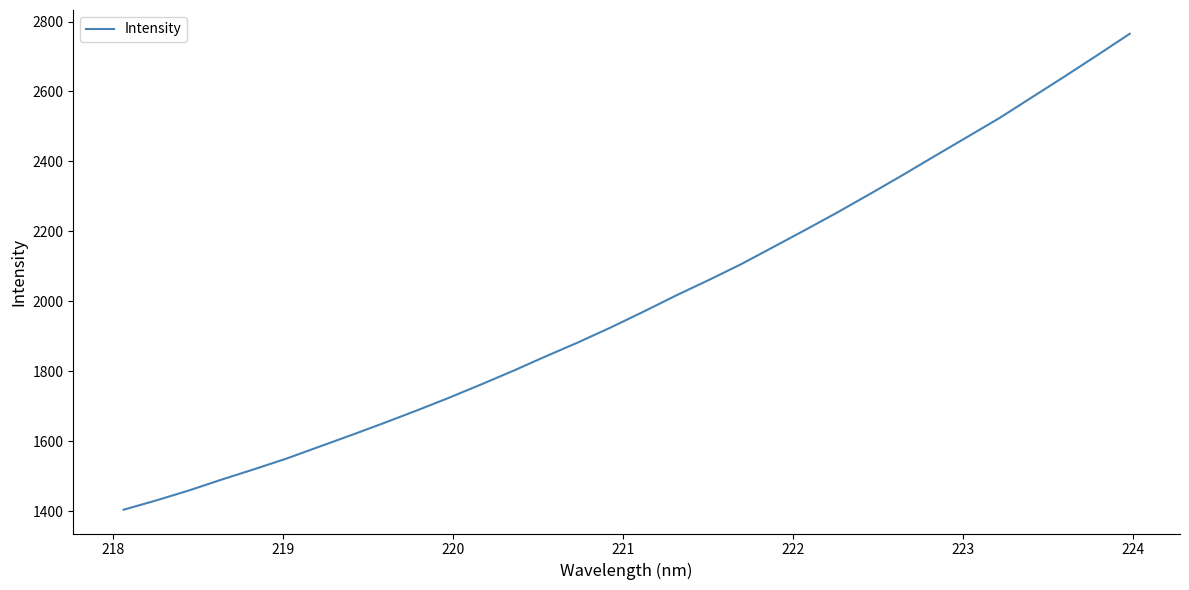

What is the maximum value shown in the chart?

2764.9